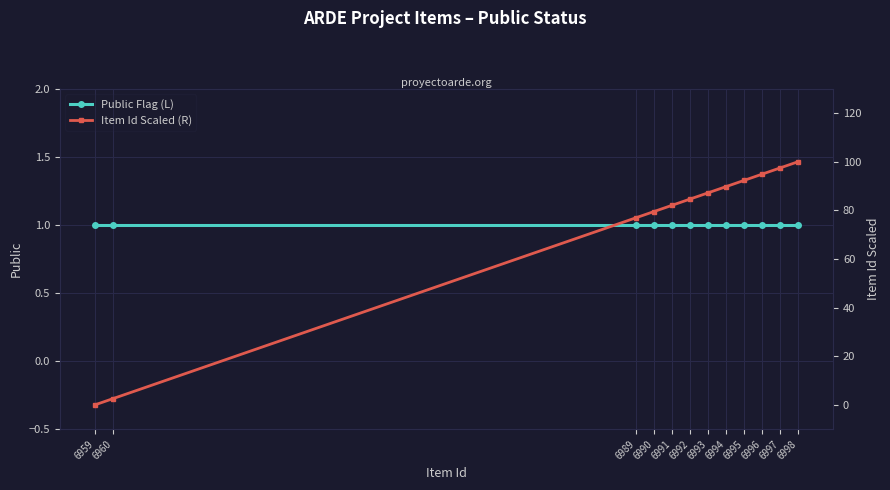

At how many categories does at least one series exceed 25?

10